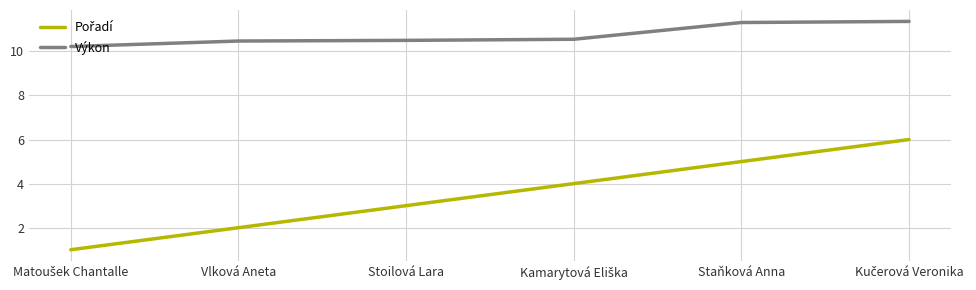

What is the difference between the maximum and minimum values in the Výkon series?

1.1